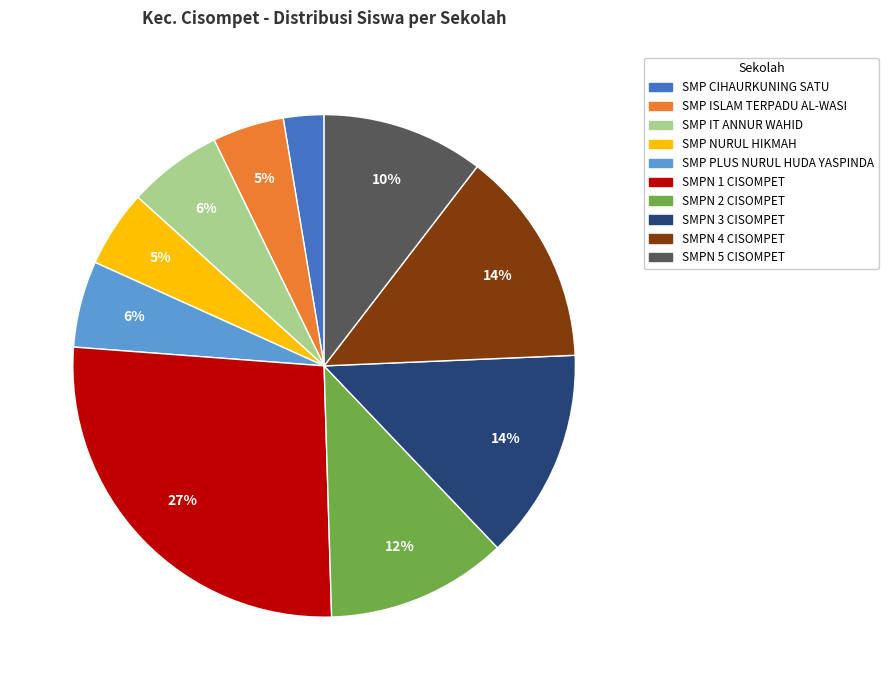

To the nearest percent, what is the average slice percentage?

10%